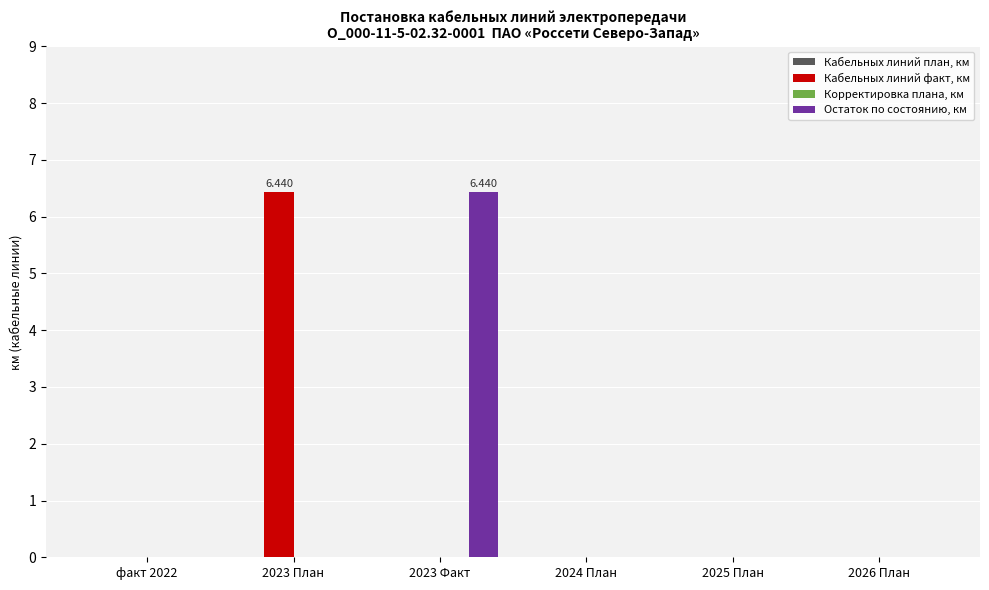

Are the bars horizontal?

No